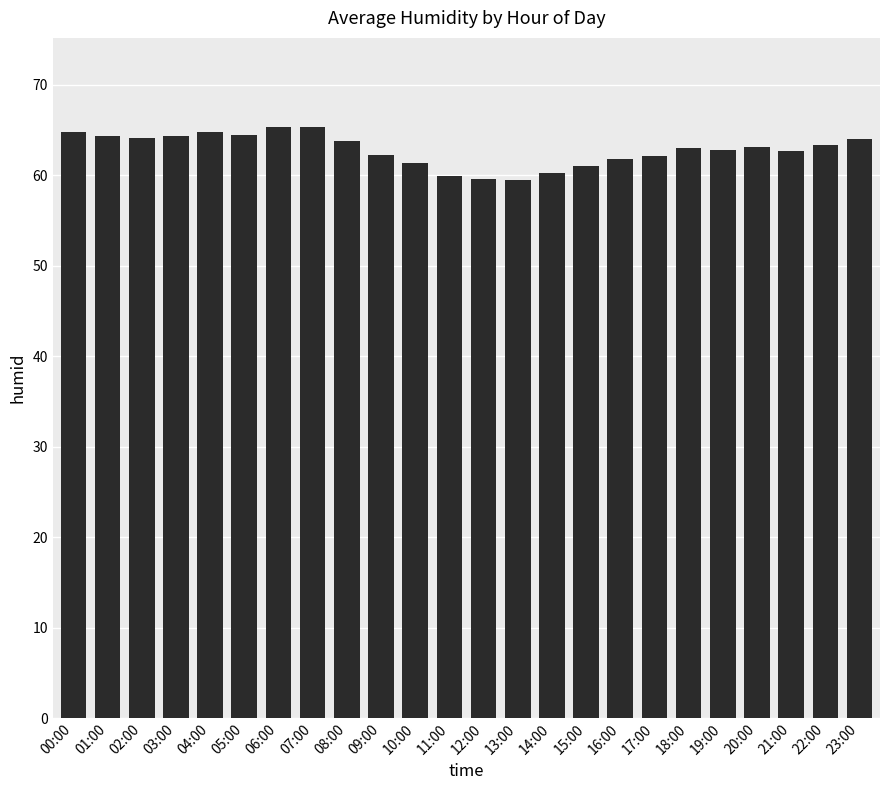

How many bars are there in total?

24